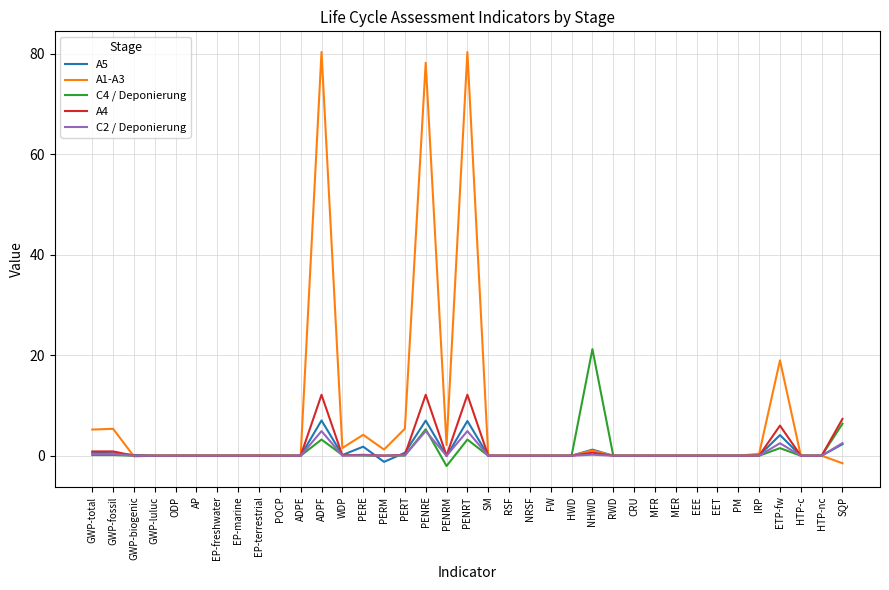

Rank the series by their maximum value, from highest to lowest.

A1-A3, C4 / Deponierung, A4, A5, C2 / Deponierung